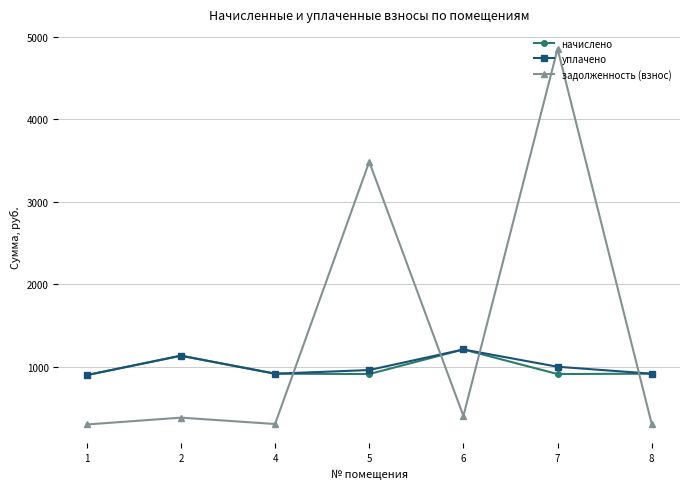

What is the maximum value for уплачено?

1209.6